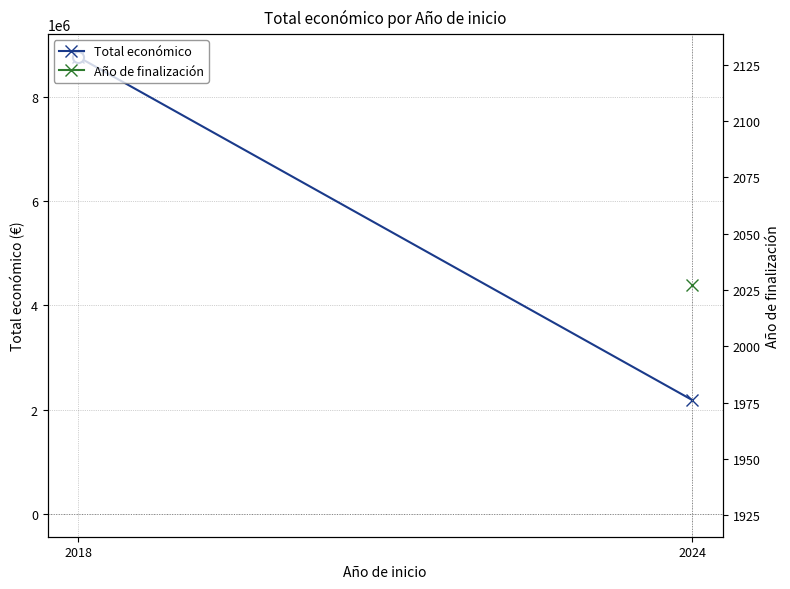

What is the difference between the Total económico values at 2018 and 2024?

6574470.0